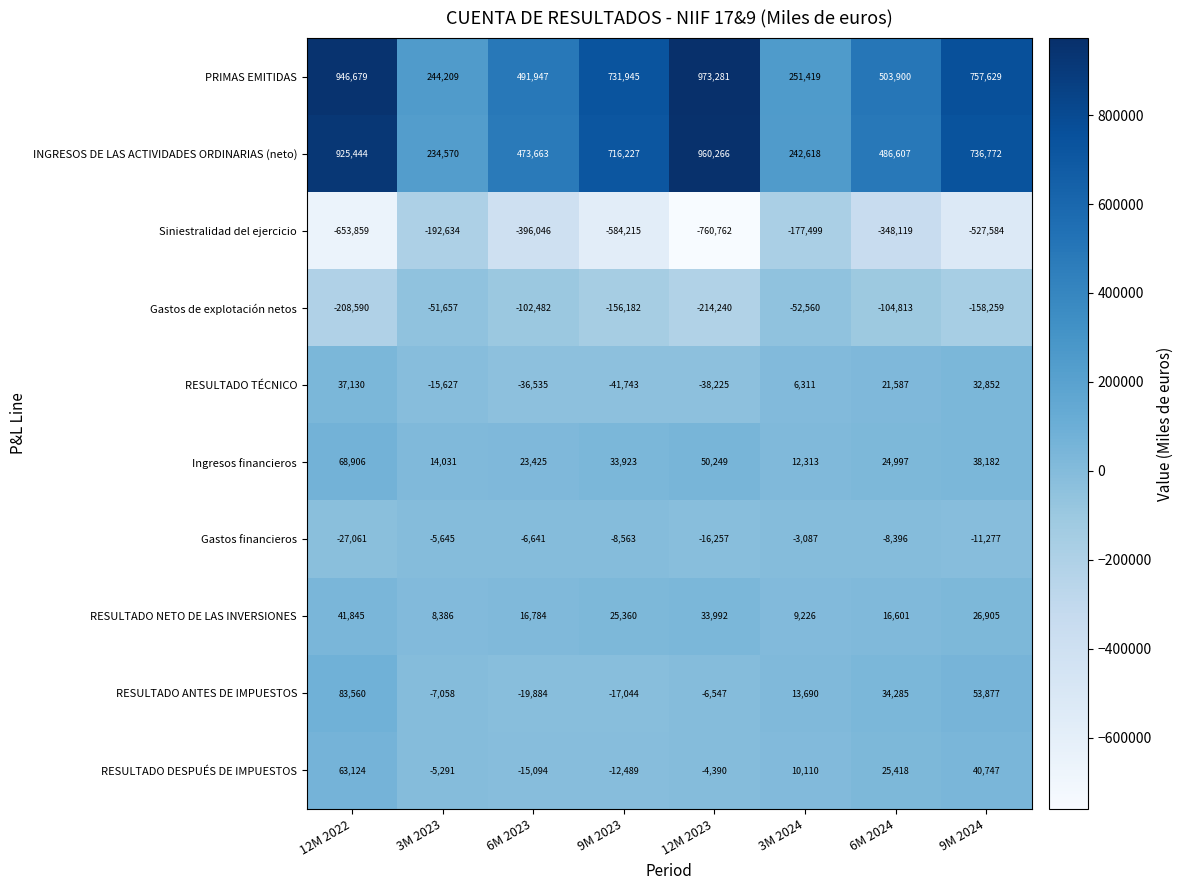

How many categories are shown in the chart?

8